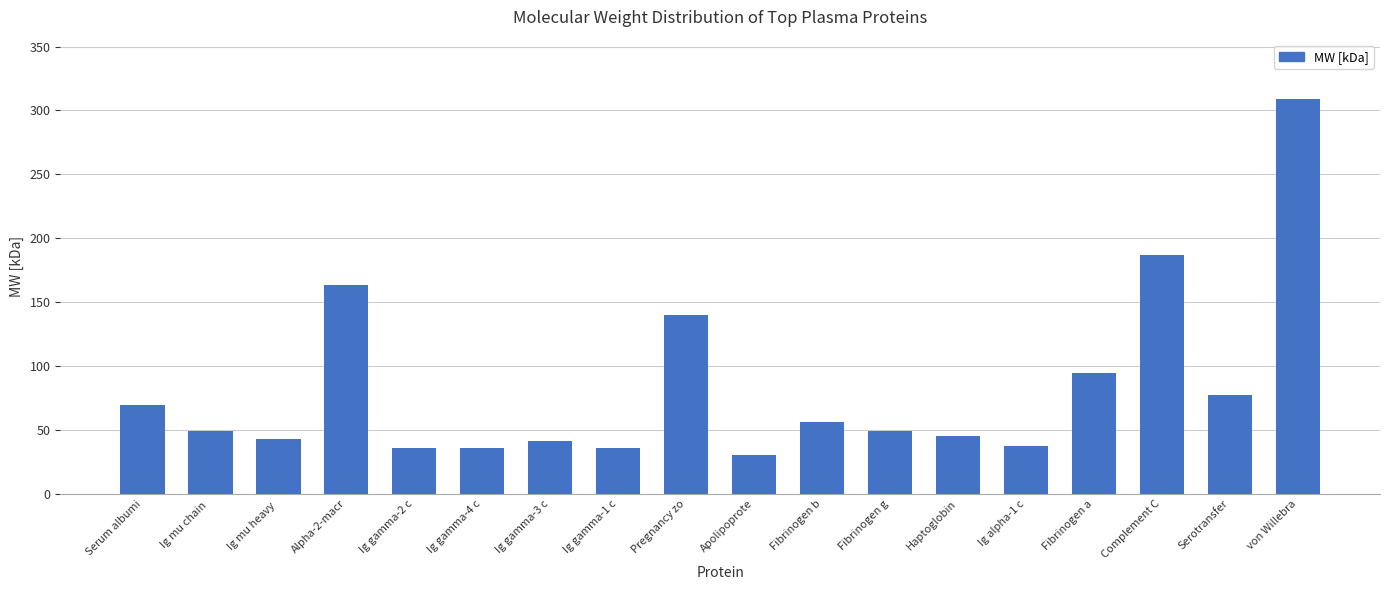

What is the average value?

83.4